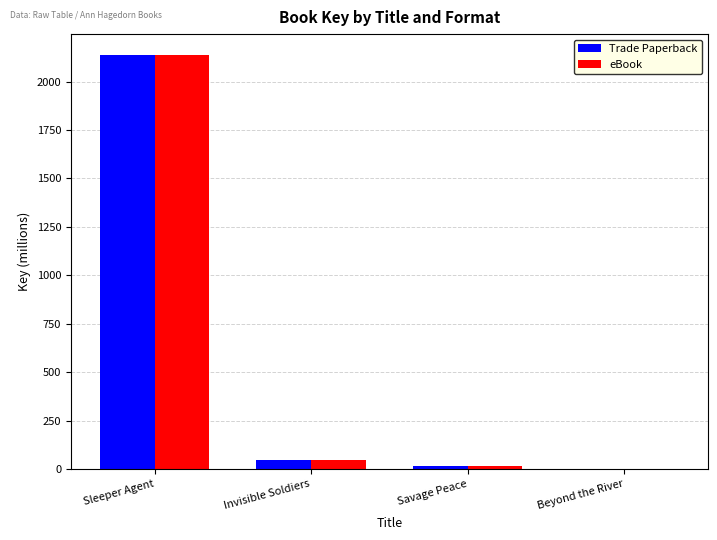

What is the average value of the eBook series?

551.8